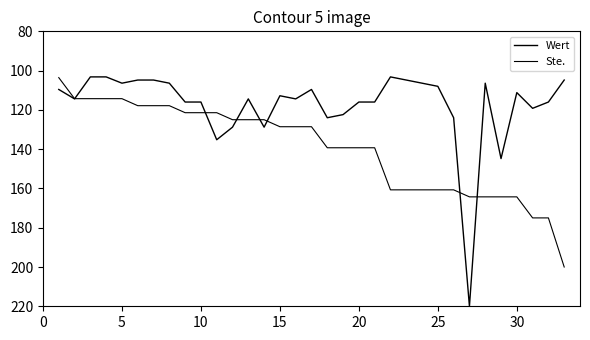

Does the chart have visible grid lines?

No